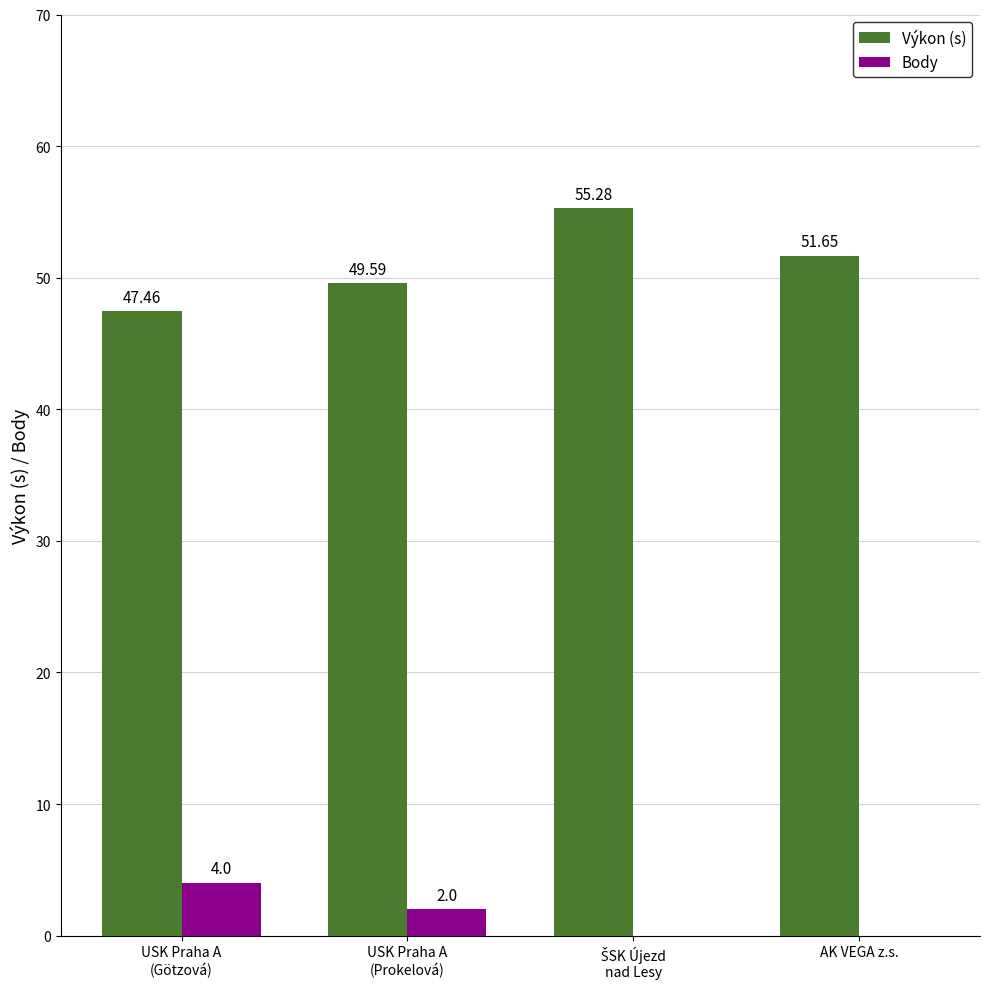

Which series has the largest total across all categories?

Výkon (s)